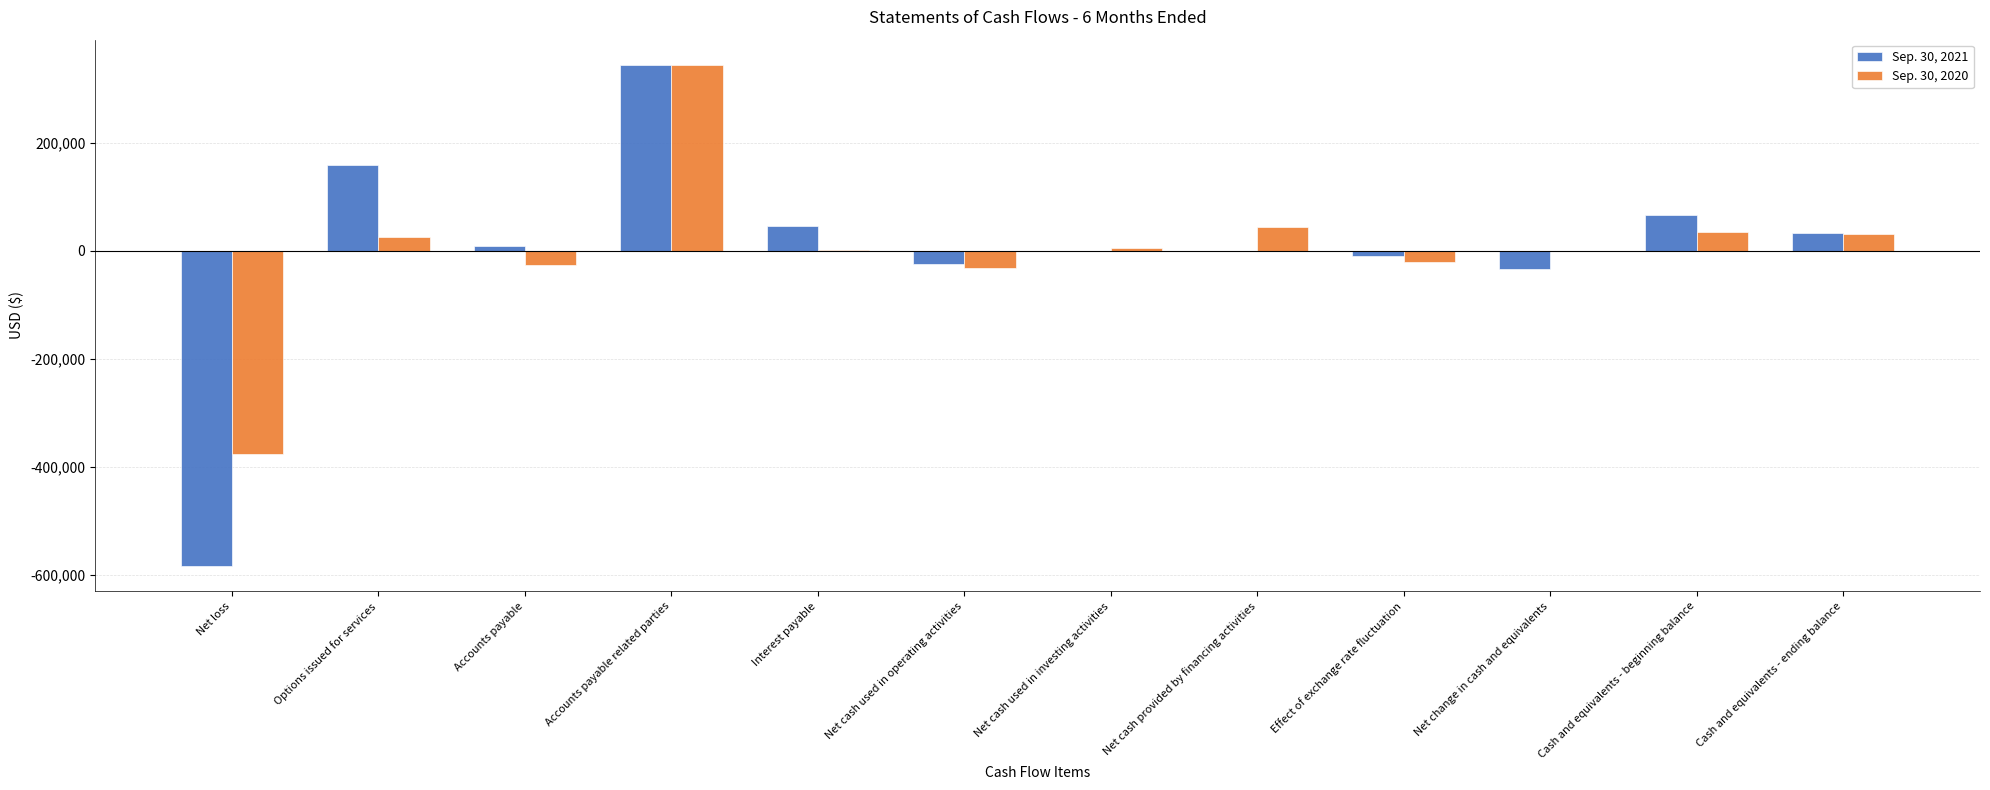

Which series has the widest spread of values?

Sep. 30, 2021